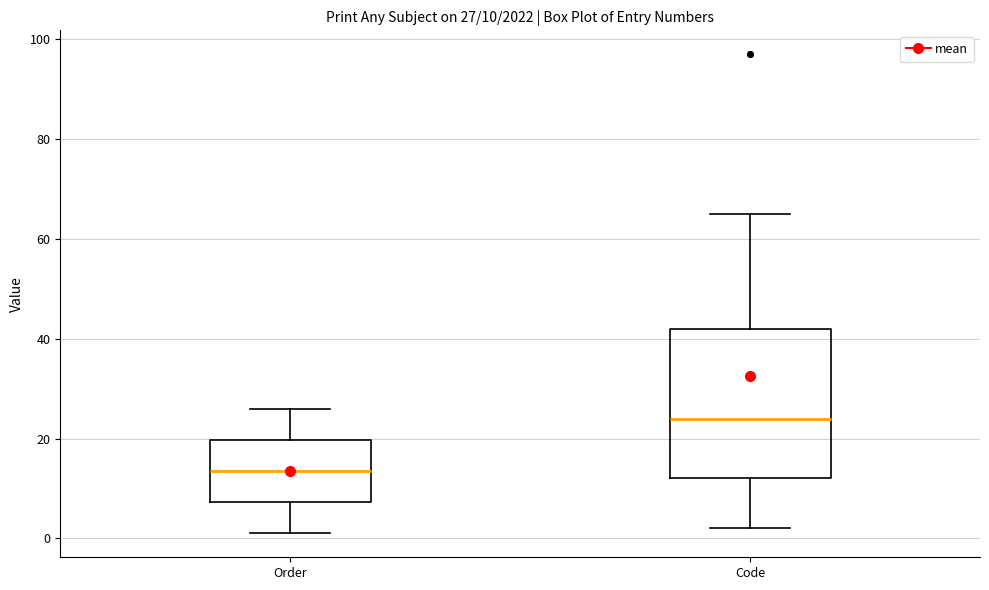

Which box is the tallest, from its lower edge to its upper edge?

Code